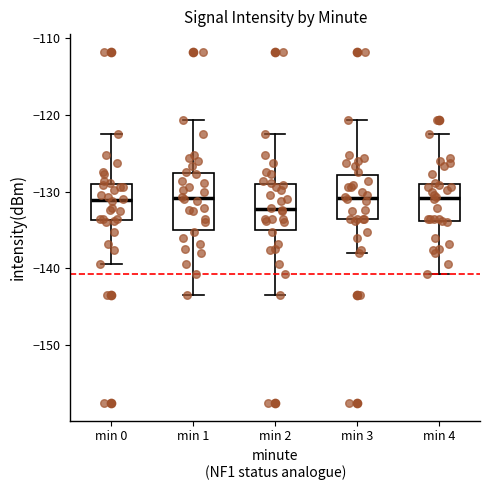

Reading left to right, transcribe this box plot: for each box, give where its median line is, the range the box spans, and where its two whiskers end, as read against the y-axis. The values are not printed on the chart, so give them approximately, as read against the axis.

min 0: median -131, box -134 to -129, whiskers -139 to -122
min 1: median -131, box -135 to -128, whiskers -144 to -121
min 2: median -132, box -135 to -129, whiskers -144 to -122
min 3: median -131, box -134 to -128, whiskers -138 to -121
min 4: median -131, box -134 to -129, whiskers -141 to -122